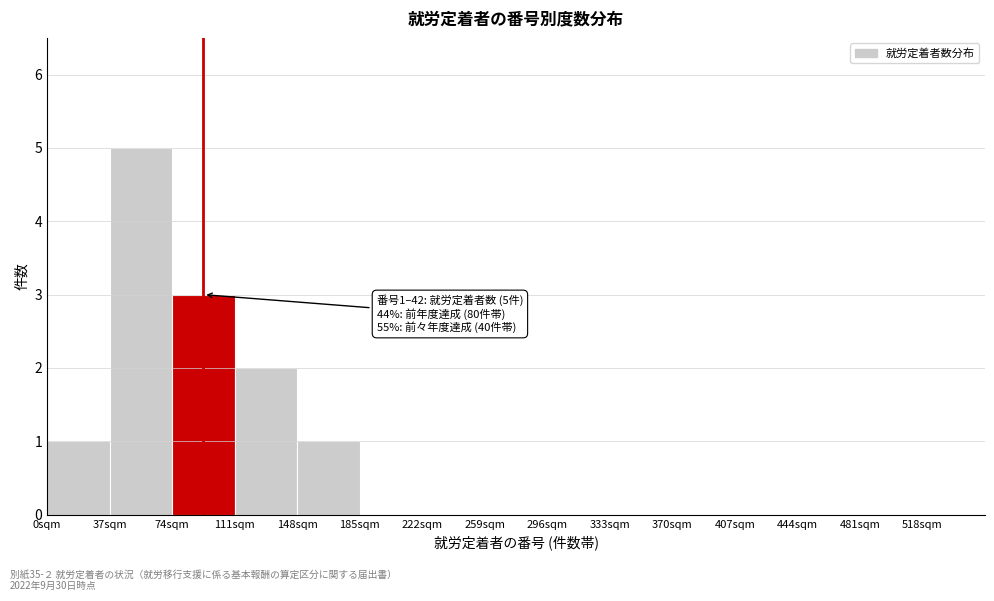

Over which range of the x-axis is the bar tallest?

37 to 74